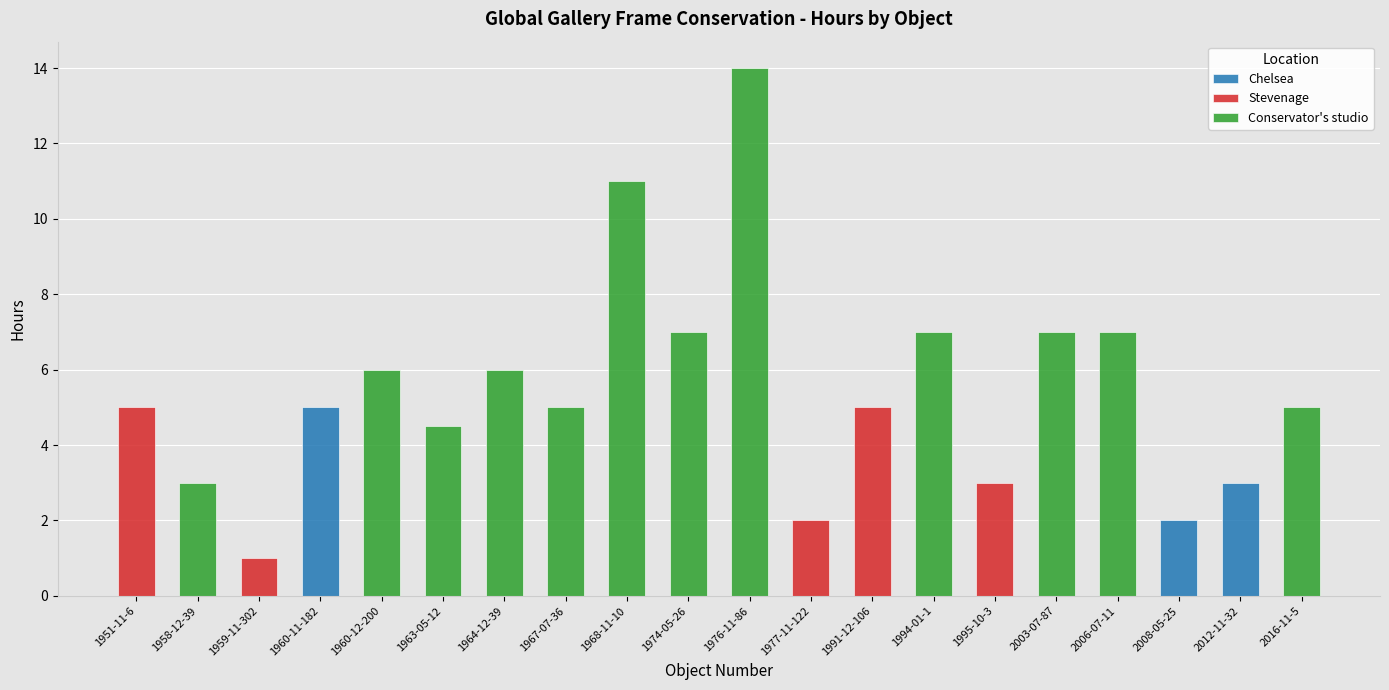

Does the chart contain any negative values?

No